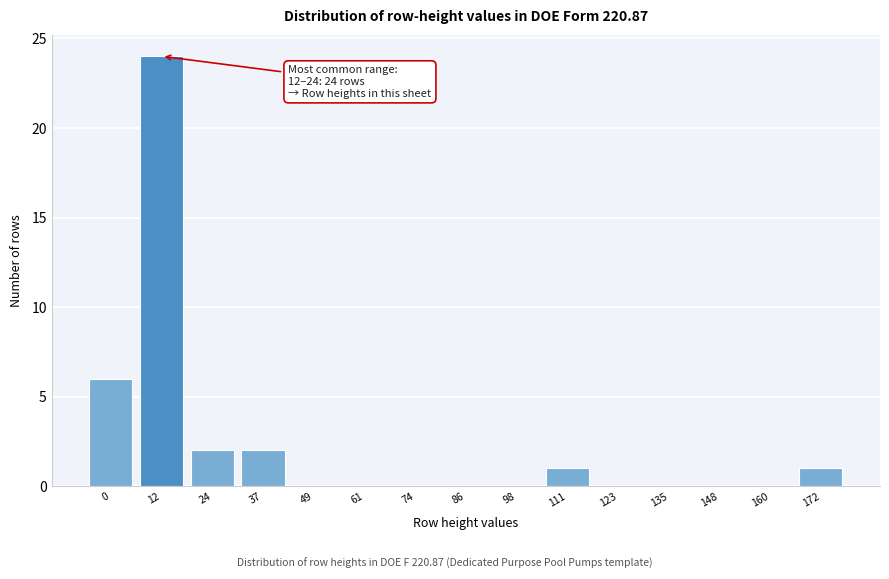

Reading left to right, extract all data points from this chart.

0=6	12=24	24=2	37=2	49=0	61=0	74=0	86=0	98=0	111=1	123=0	135=0	148=0	160=0	172=1